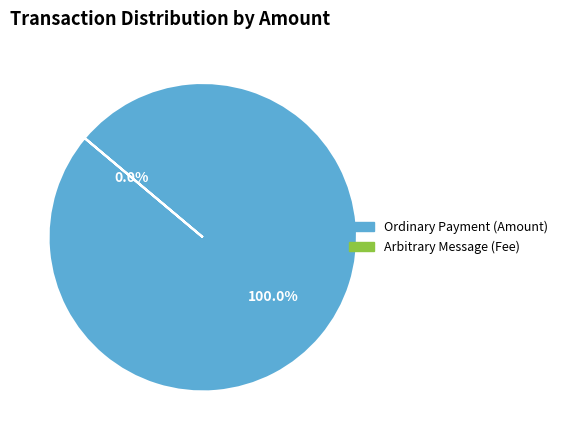

Between Arbitrary Message (Fee) and Ordinary Payment (Amount), which is larger?

Ordinary Payment (Amount)